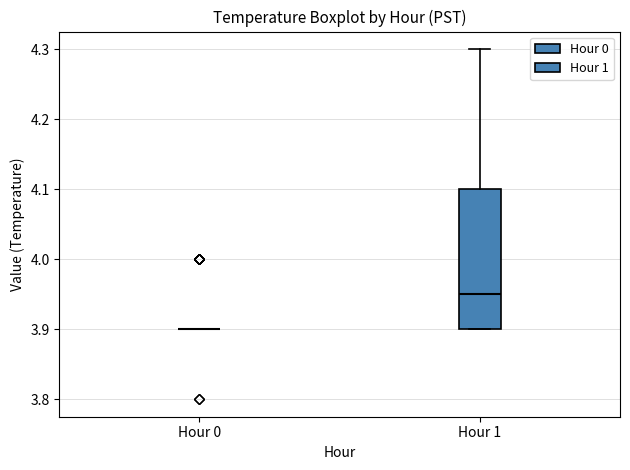

Comparing the boxes themselves (not the whiskers), which one is the tallest?

Hour 1